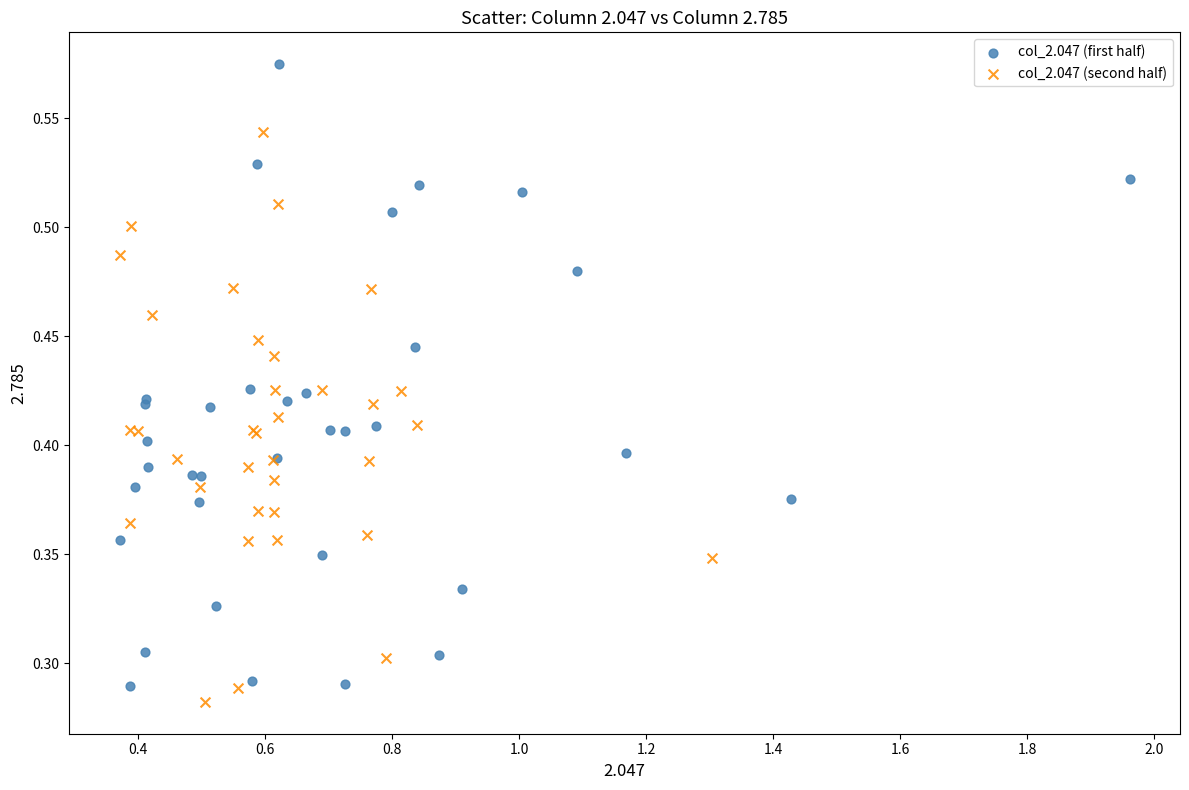

Which series contains the highest Y value?

col_2.047 (first half)